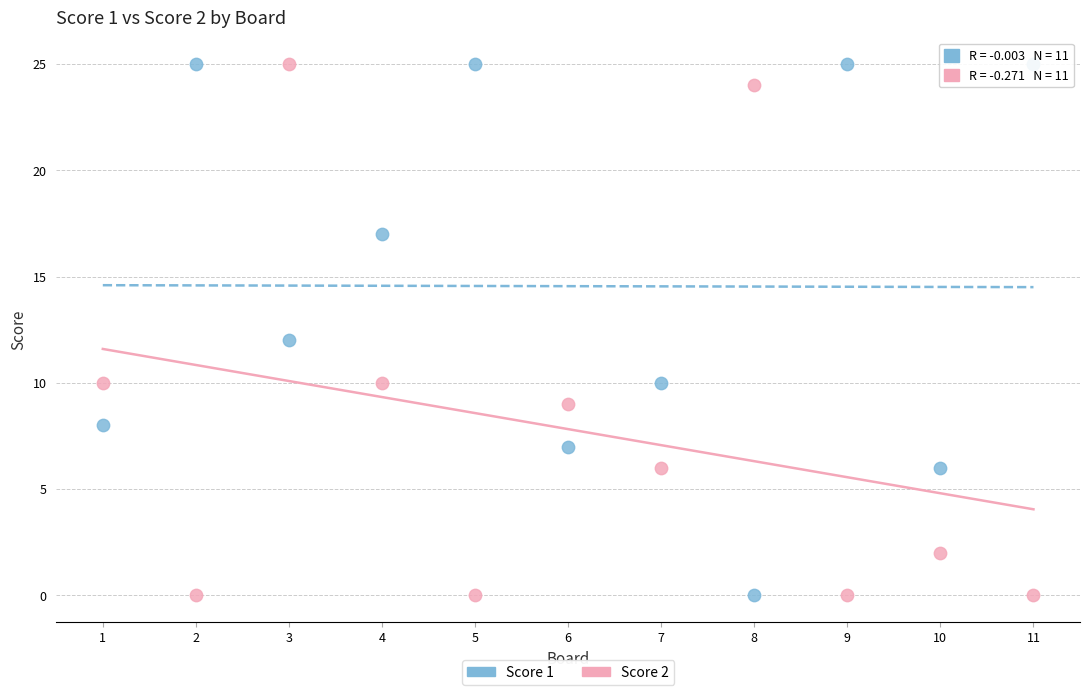

Across all data points, what is the range of X values (max minus min)?

10